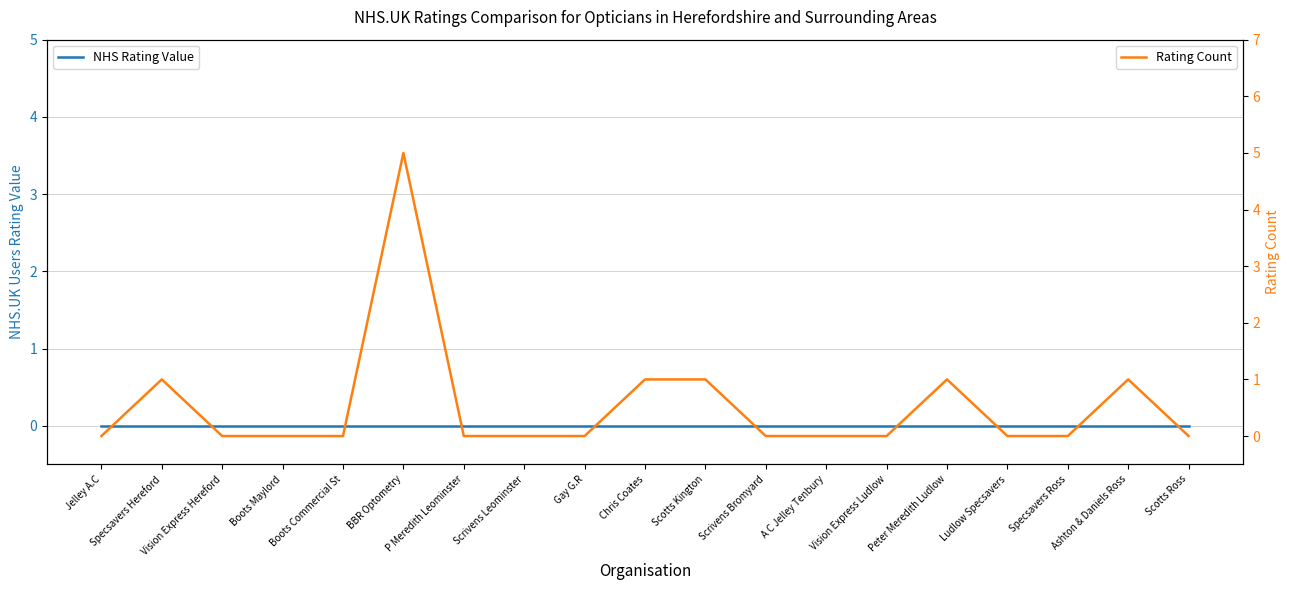

What position from the right is Vision Express Hereford?

17